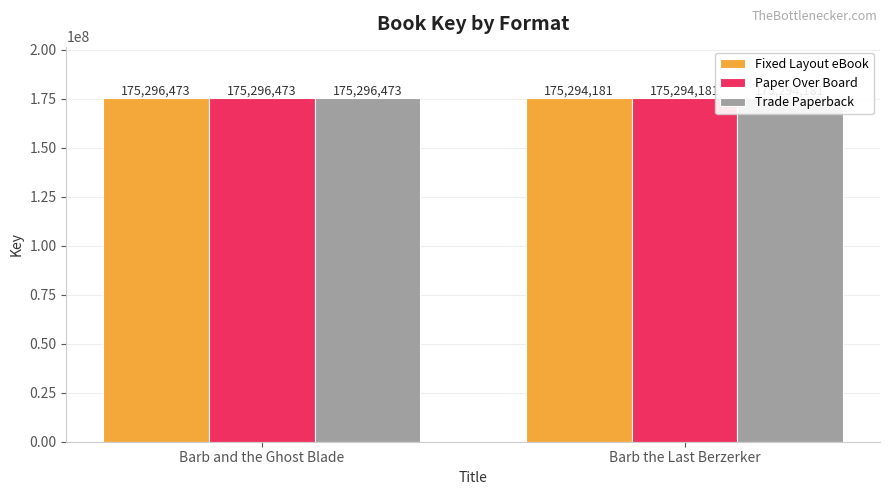

The value of Paper Over Board at Barb and the Ghost Blade is 256541722. True or false?

False